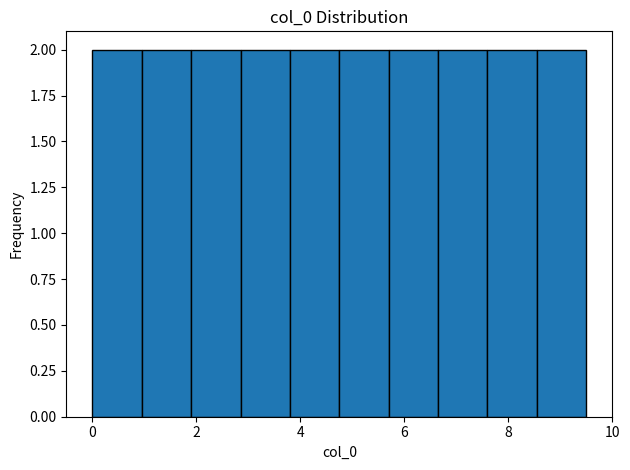

Reading left to right, list every bar in this chart as the range it spans on the x-axis followed by its height. Neither the bar edges nor the heights are printed on the chart, so give them approximately, as read against the axes.

0.00 to 0.95: 2
0.95 to 1.90: 2
1.90 to 2.85: 2
2.85 to 3.80: 2
3.80 to 4.75: 2
4.75 to 5.70: 2
5.70 to 6.65: 2
6.65 to 7.60: 2
7.60 to 8.55: 2
8.55 to 9.50: 2